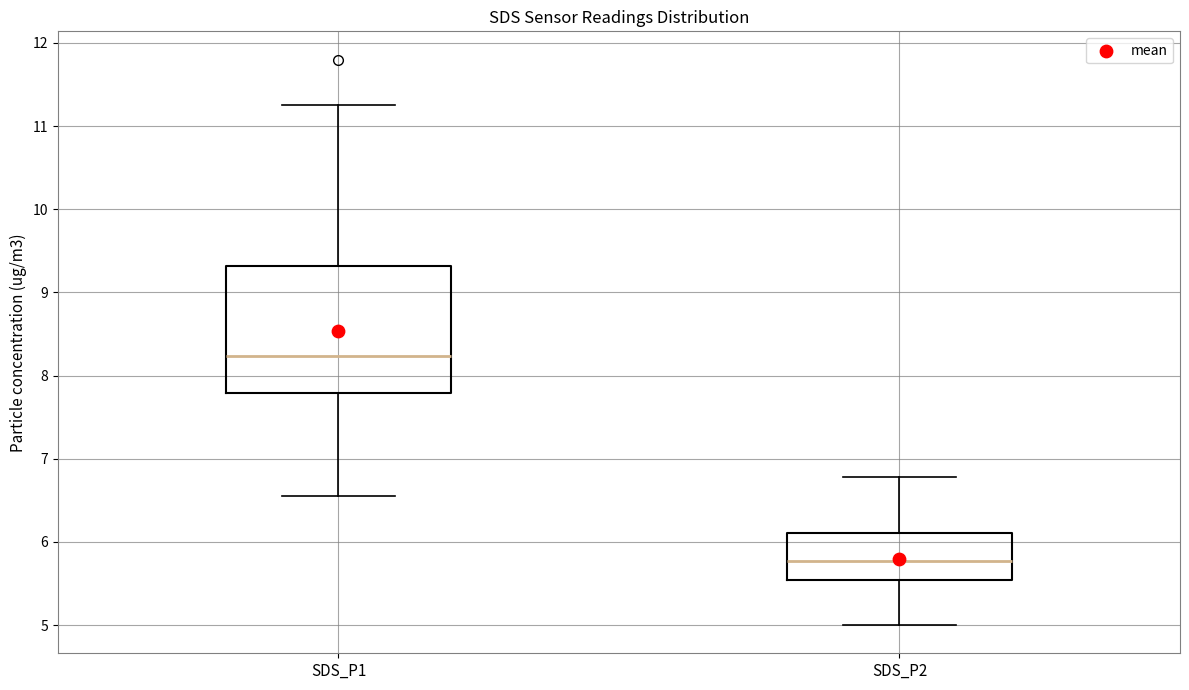

Which box has the lowest median line?

SDS_P2